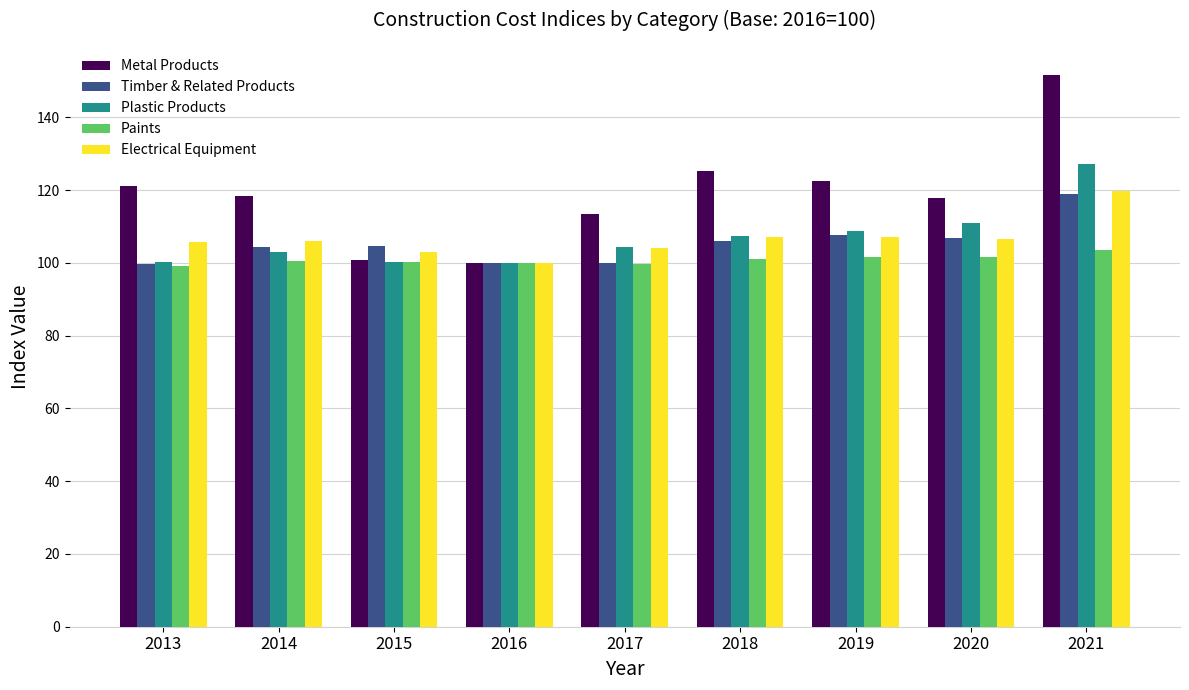

How many bars are there in total?

45